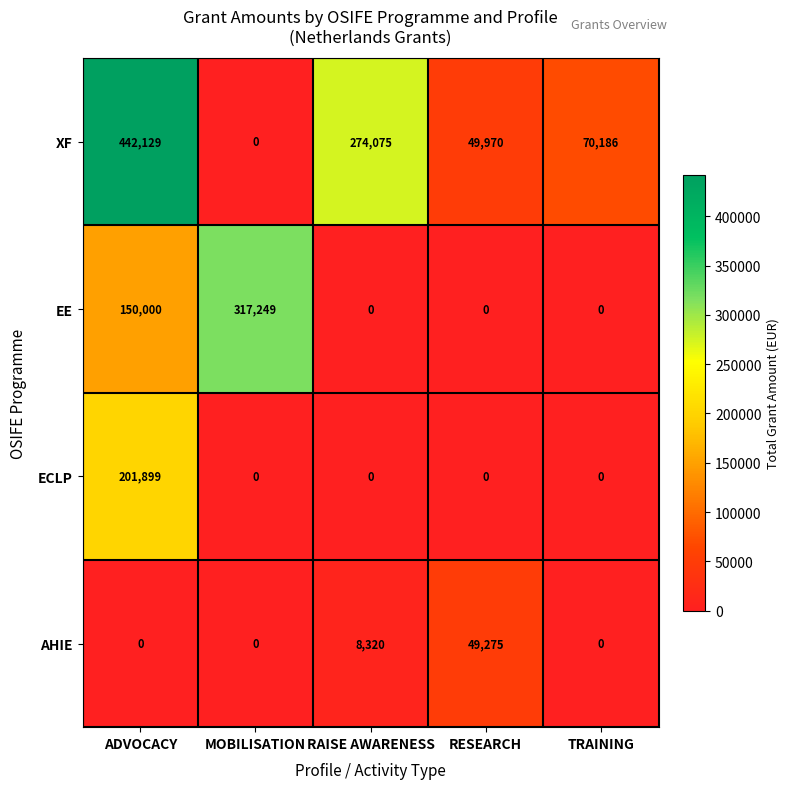

True or false: EE has a value of -210036 at RAISE AWARENESS.

False